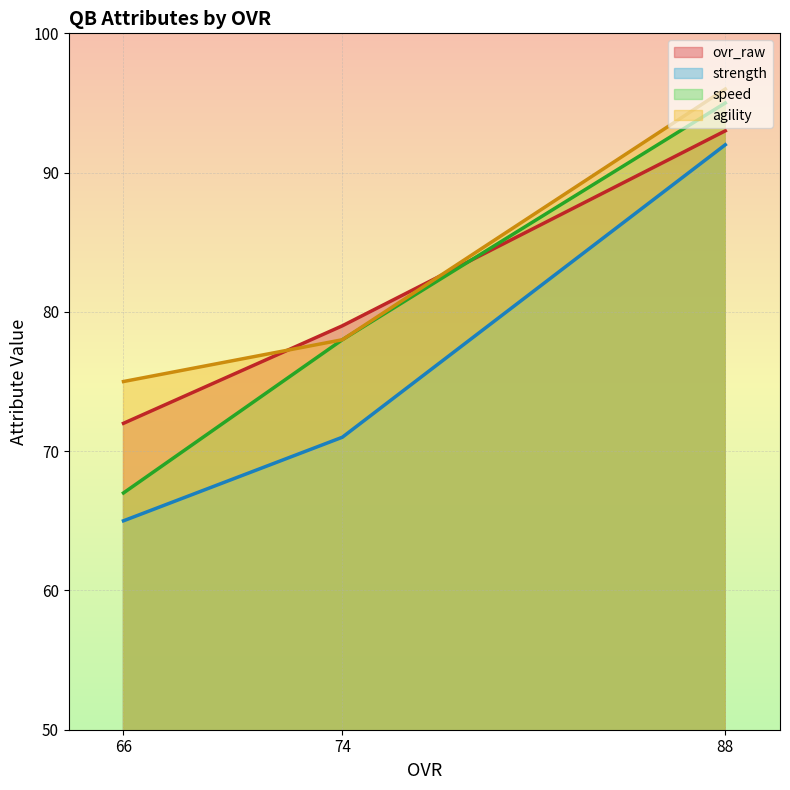

At 66, list the series in order from largest to smallest.

agility, ovr_raw, speed, strength